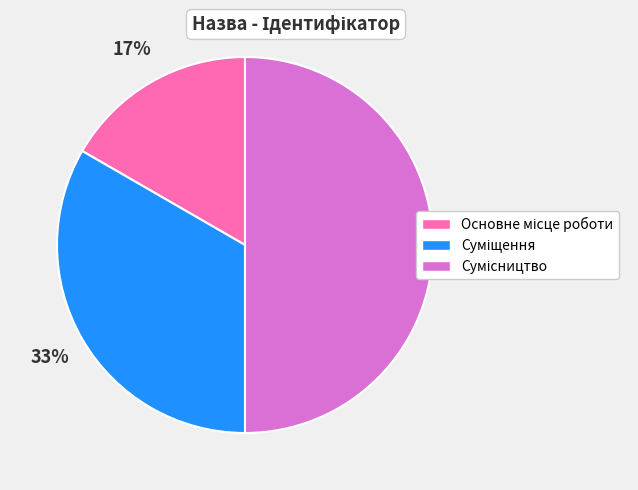

To the nearest percent, what is the average slice percentage?

33%